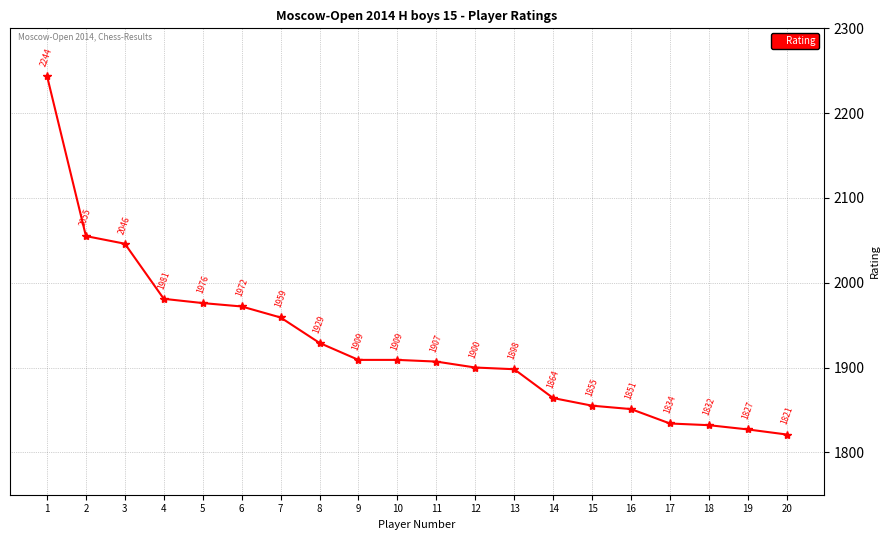

The chart shows a value of 1976 at 5. True or false?

True